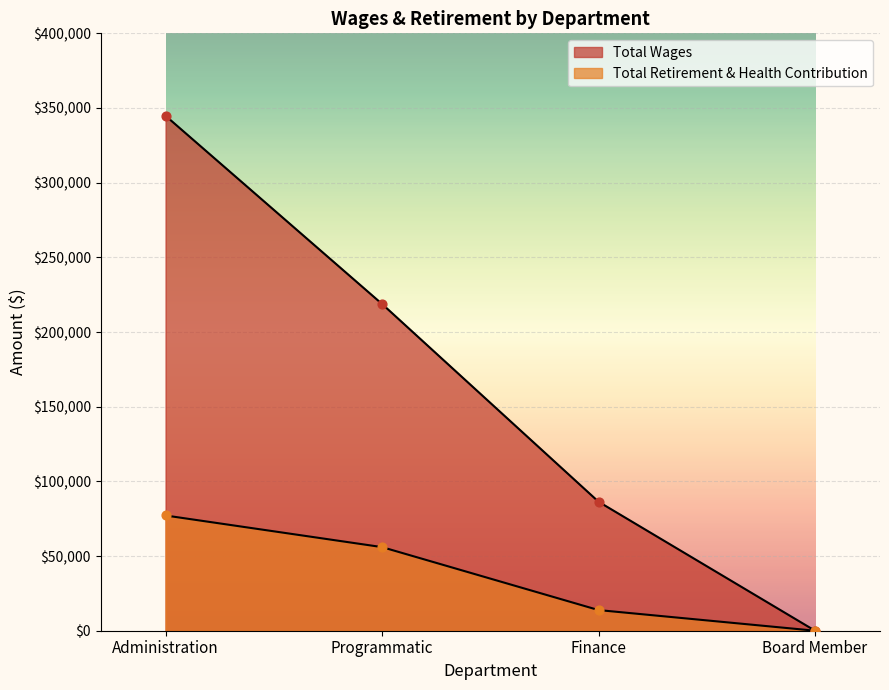

What is the total value across all series at Finance?

100195